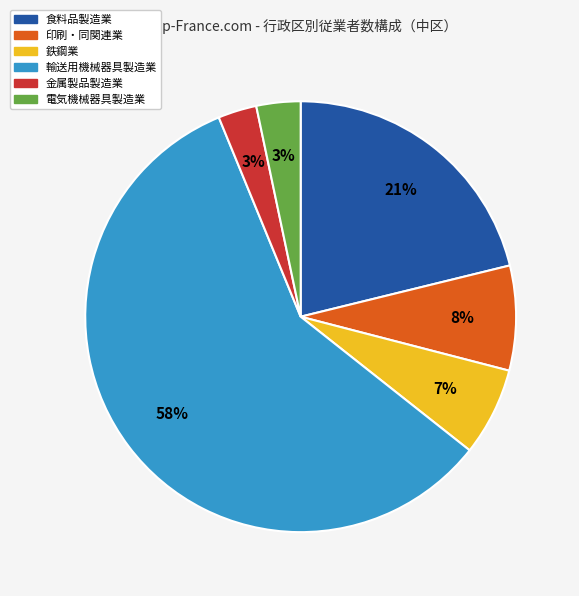

Which slice is the largest?

輸送用機械器具製造業